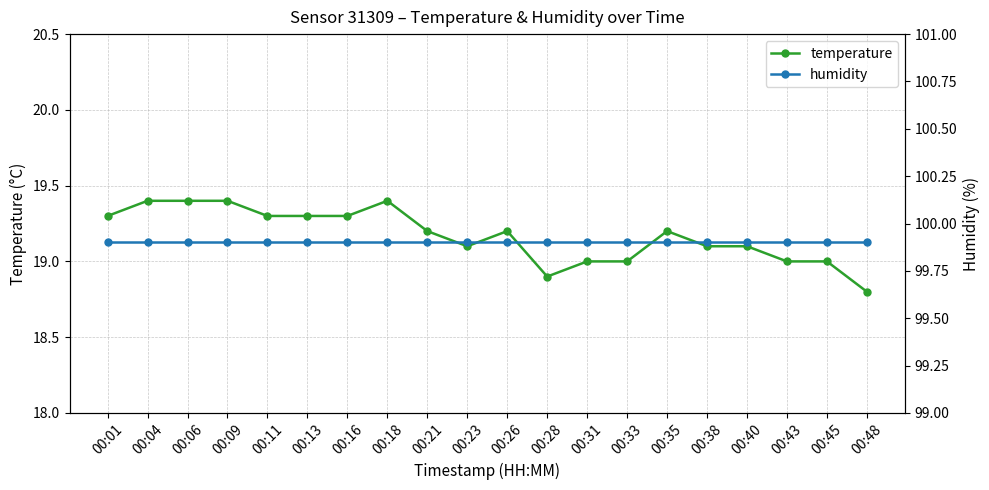

Rank the series at 00:31 from highest to lowest value.

humidity, temperature